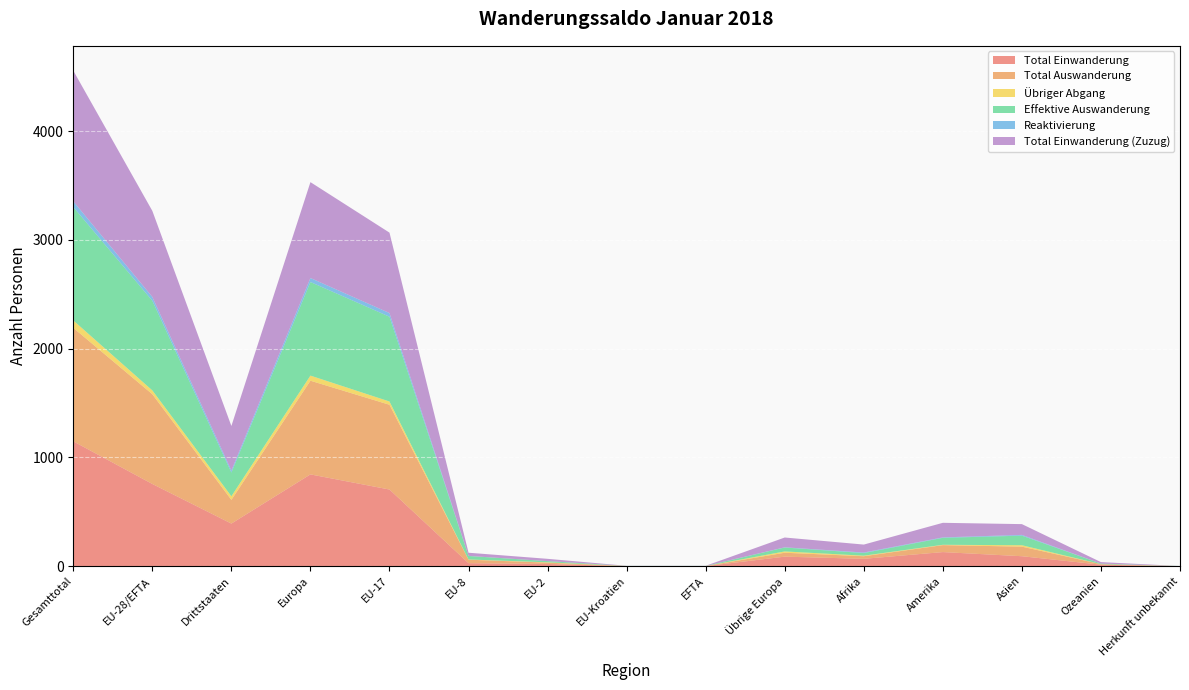

Reading left to right, transcribe all the data shown in this chart.

Total Einwanderung: Gesamttotal=1148	EU-28/EFTA=756	Drittstaaten=392	Europa=844	EU-17=705	EU-8=28	EU-2=21	EU-Kroatien=1	EFTA=1	Übrige Europa=88	Afrika=68	Amerika=130	Asien=92	Ozeanien=14	Herkunft unbekannt=0
Total Auswanderung: Gesamttotal=1043	EU-28/EFTA=825	Drittstaaten=218	Europa=861	EU-17=779	EU-8=32	EU-2=12	EU-Kroatien=1	EFTA=1	Übrige Europa=36	Afrika=24	Amerika=64	Asien=88	Ozeanien=5	Herkunft unbekannt=1
Übriger Abgang: Gesamttotal=68	EU-28/EFTA=35	Drittstaaten=33	Europa=47	EU-17=30	EU-8=2	EU-2=3	EU-Kroatien=0	EFTA=0	Übrige Europa=12	Afrika=5	Amerika=3	Asien=13	Ozeanien=0	Herkunft unbekannt=0
Effektive Auswanderung: Gesamttotal=1042	EU-28/EFTA=824	Drittstaaten=218	Europa=860	EU-17=779	EU-8=32	EU-2=11	EU-Kroatien=1	EFTA=1	Übrige Europa=36	Afrika=24	Amerika=64	Asien=88	Ozeanien=5	Herkunft unbekannt=1
Reaktivierung: Gesamttotal=53	EU-28/EFTA=35	Drittstaaten=18	Europa=37	EU-17=34	EU-8=1	EU-2=0	EU-Kroatien=0	EFTA=0	Übrige Europa=2	Afrika=5	Amerika=4	Asien=7	Ozeanien=0	Herkunft unbekannt=0
Total Einwanderung (Zuzug): Gesamttotal=1201	EU-28/EFTA=791	Drittstaaten=410	Europa=881	EU-17=739	EU-8=29	EU-2=21	EU-Kroatien=1	EFTA=1	Übrige Europa=90	Afrika=73	Amerika=134	Asien=99	Ozeanien=14	Herkunft unbekannt=0